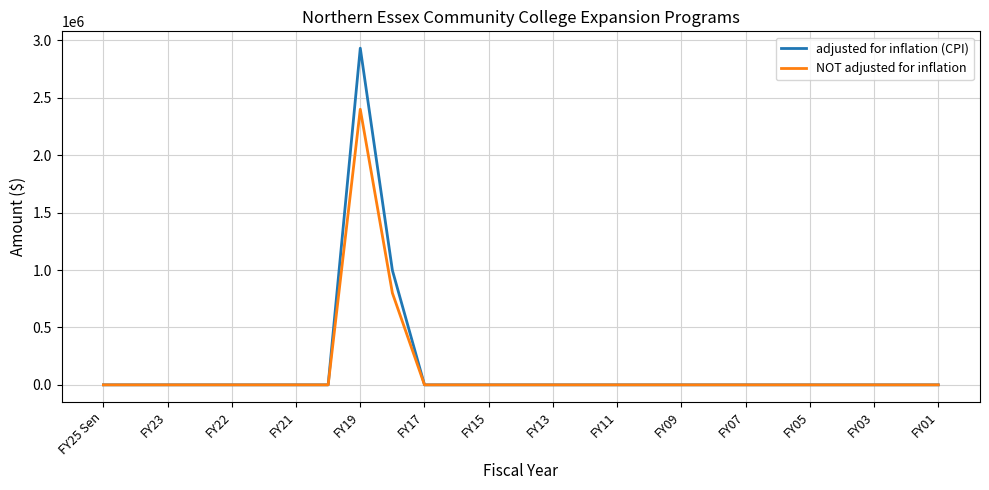

Which series has the largest range (max minus min)?

adjusted for inflation (CPI)